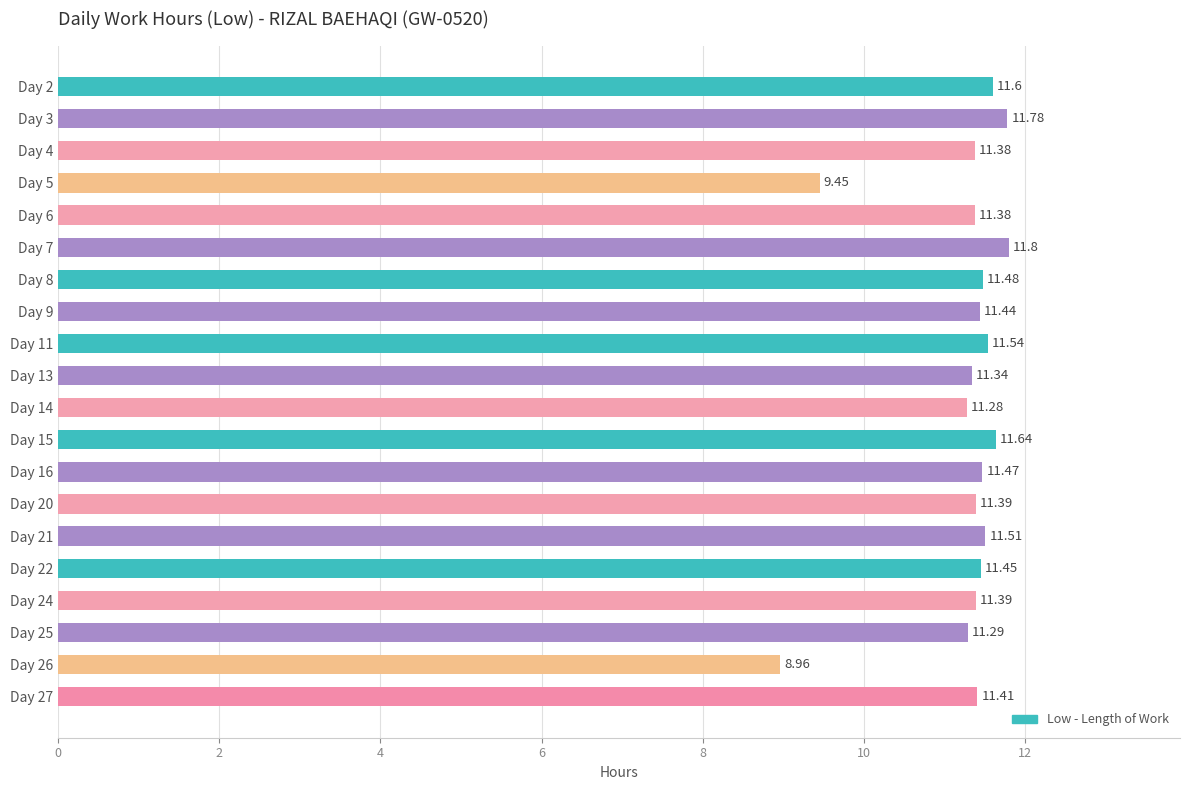

What is the sum of all values?

225.0